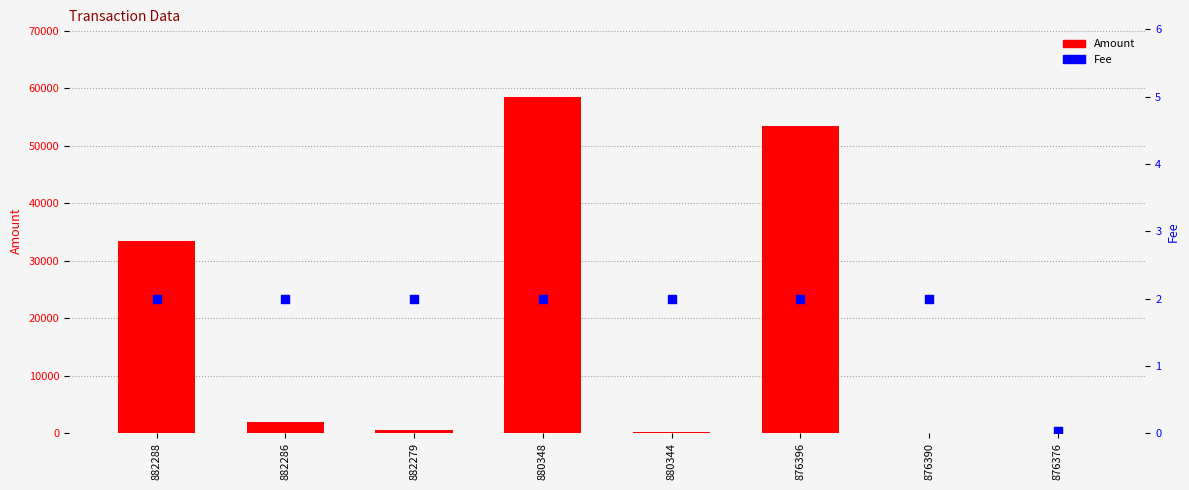

Which series contains the lowest Y value?

Amount